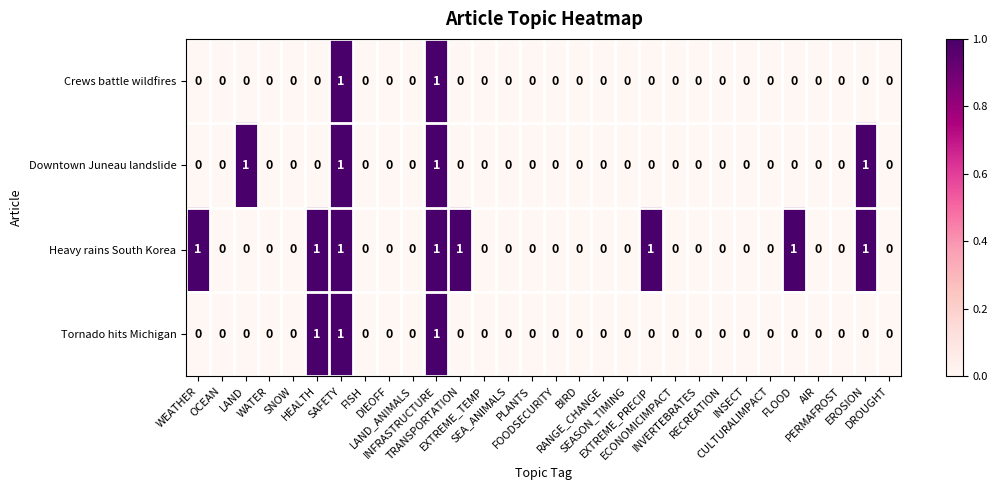

Count the Crews battle wildfires values in the range 0 to 1.

30